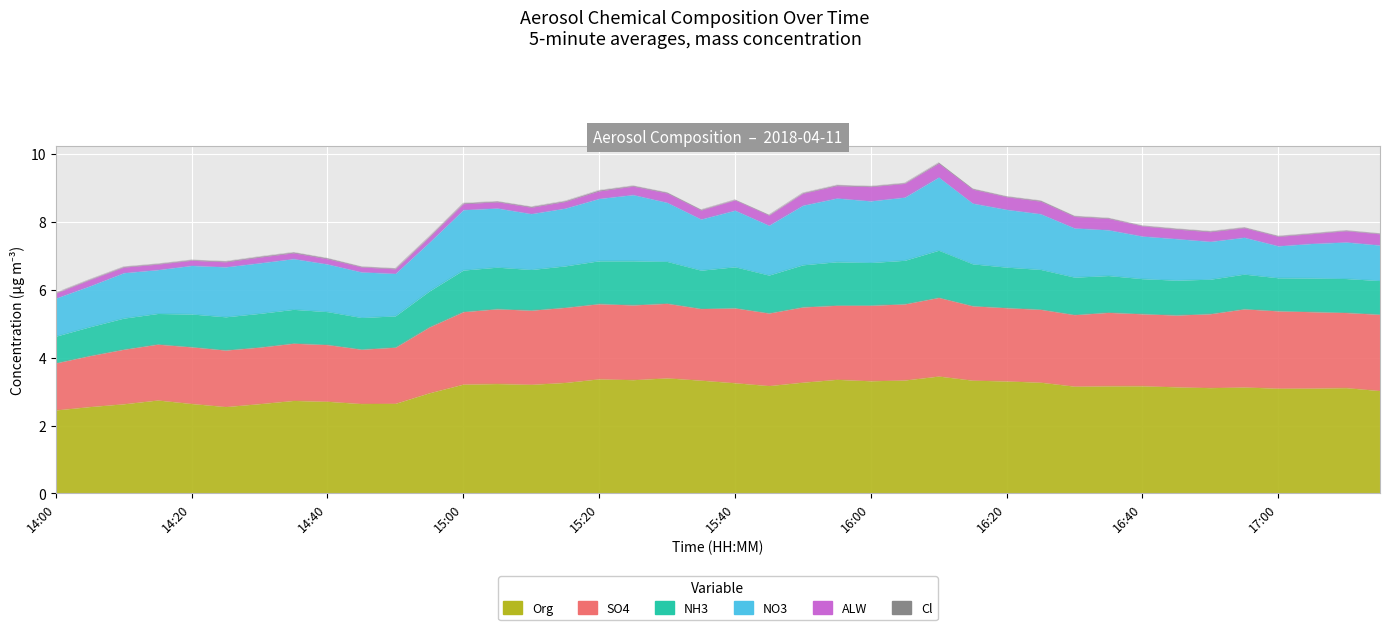

True or false: SO4 and Org cross at least once.

False